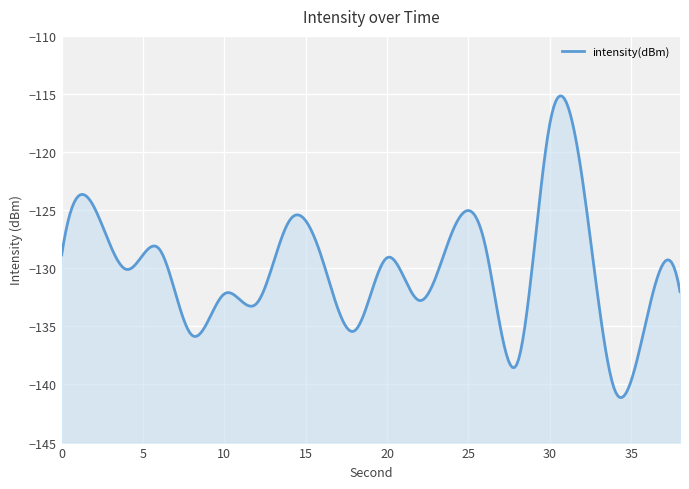

Rank the categories by value from lowest to highest.

34, 28, 8, 18, 36, 12, 22, 10, 38, 4, 16, 20, 0, 6, 26, 24, 14, 2, 32, 30